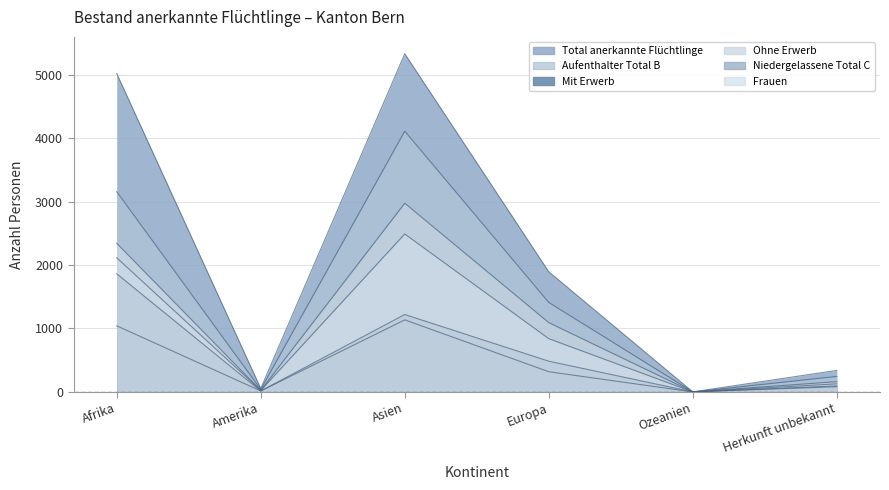

Count the number of data series in this chart.

6